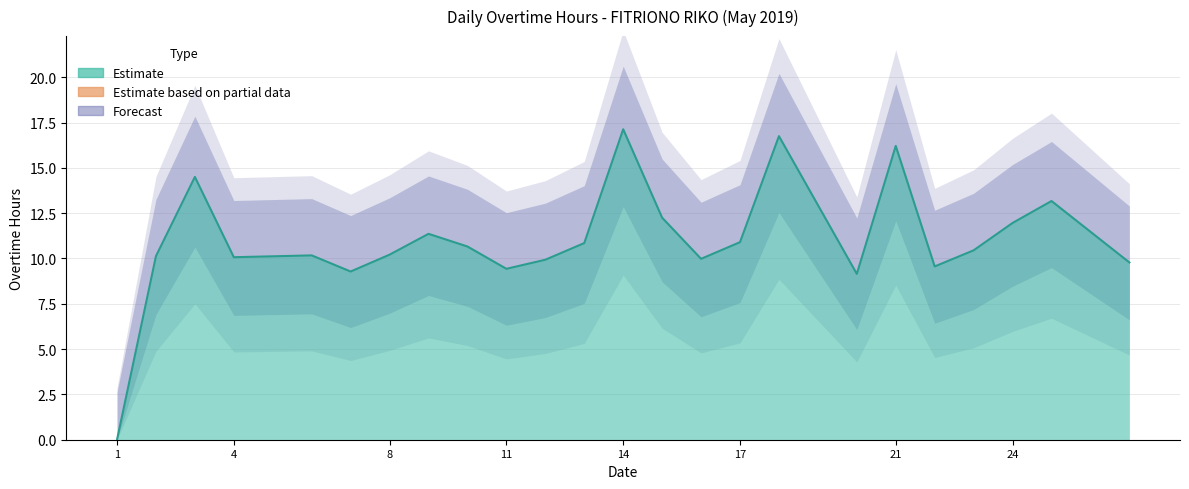

How many positive values are there?

23